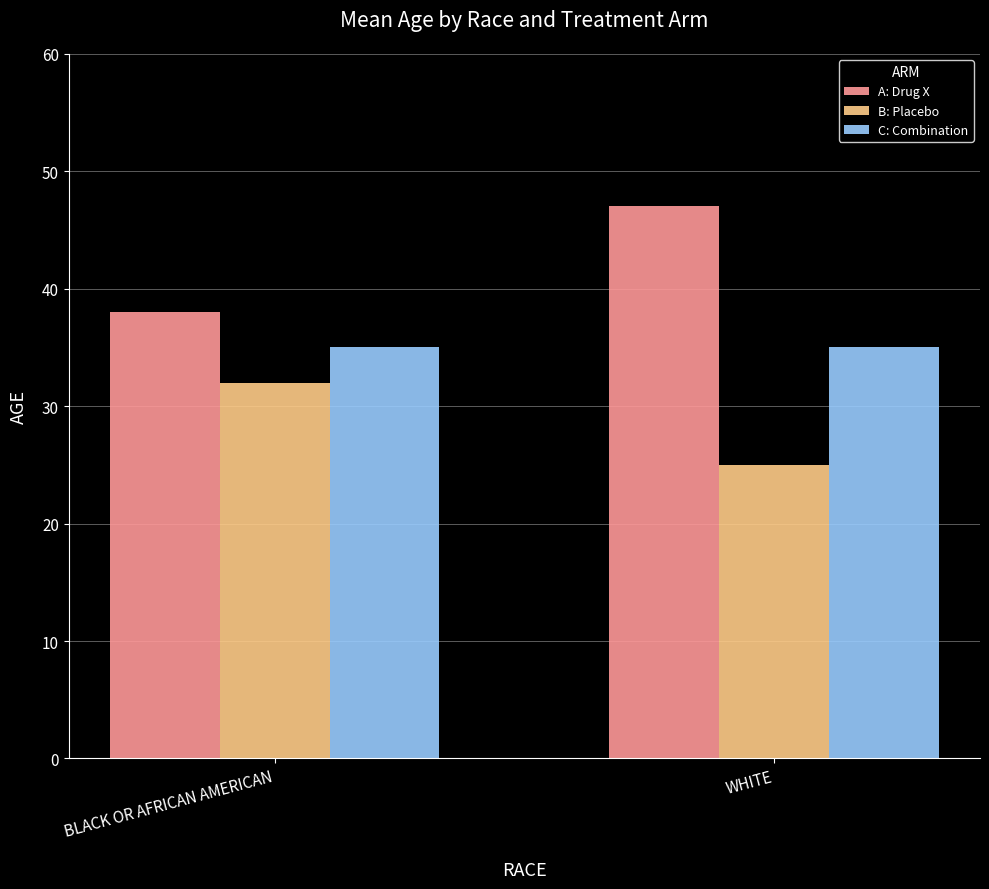

What is the difference between the maximum and minimum values in the B: Placebo series?

7